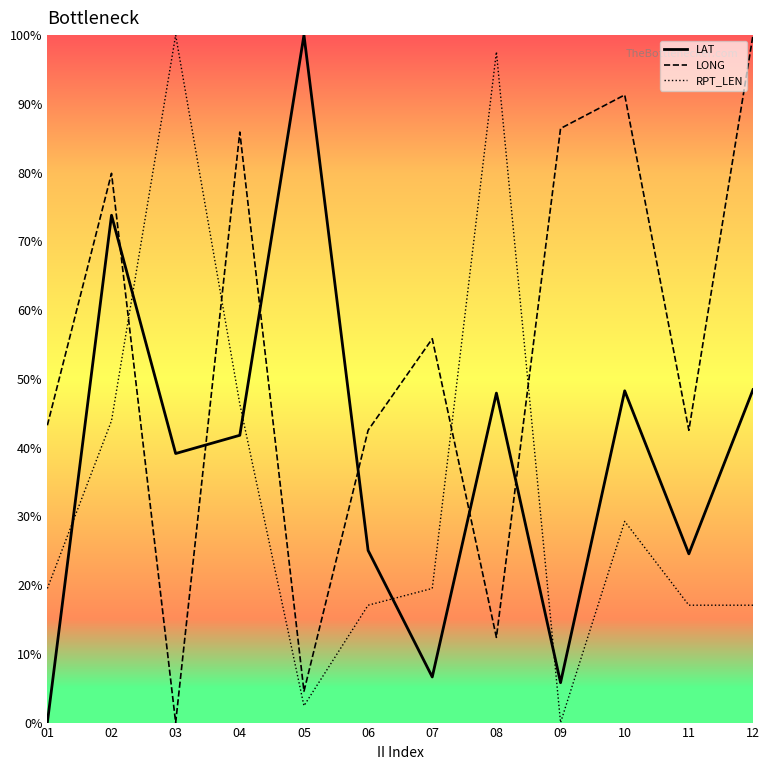

After their last crossing, which series has the higher values: LAT or RPT_LEN?

LAT